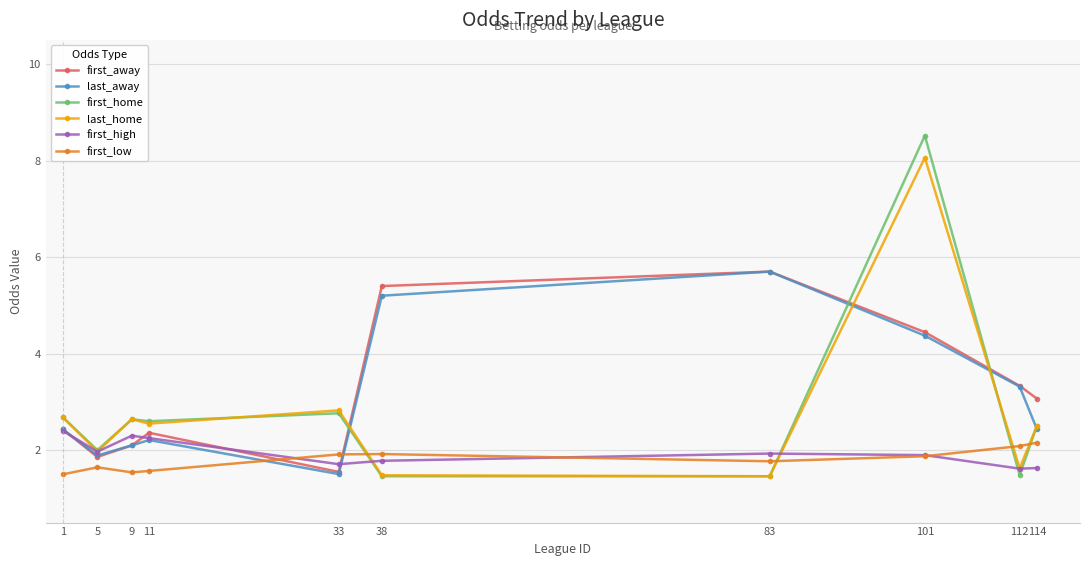

Is the value of first_high at 38 greater than the value of first_away at 11?

No